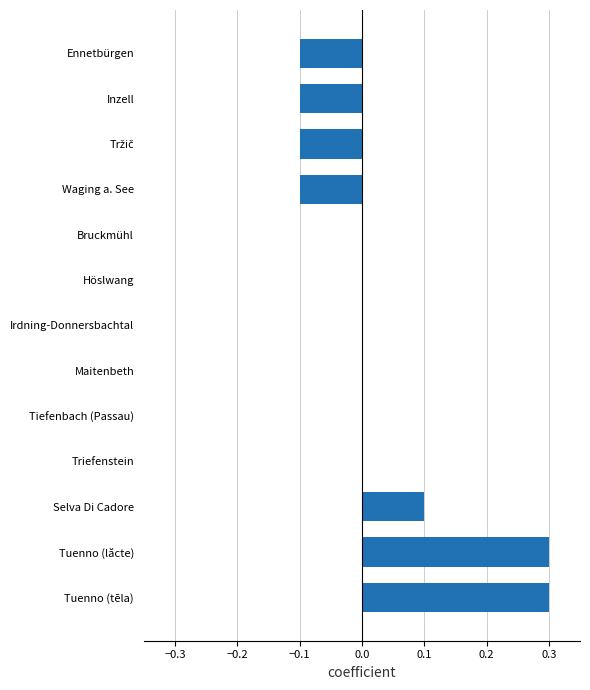

Count the values in the range 0 to 1.

9